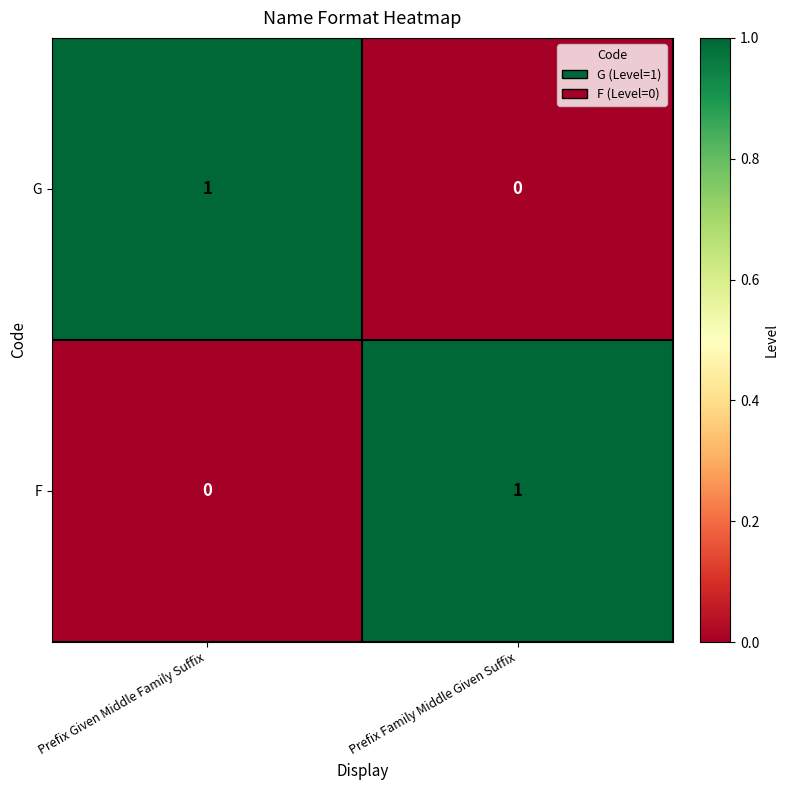

Where is G nearest to the value 0?

Prefix Family Middle Given Suffix